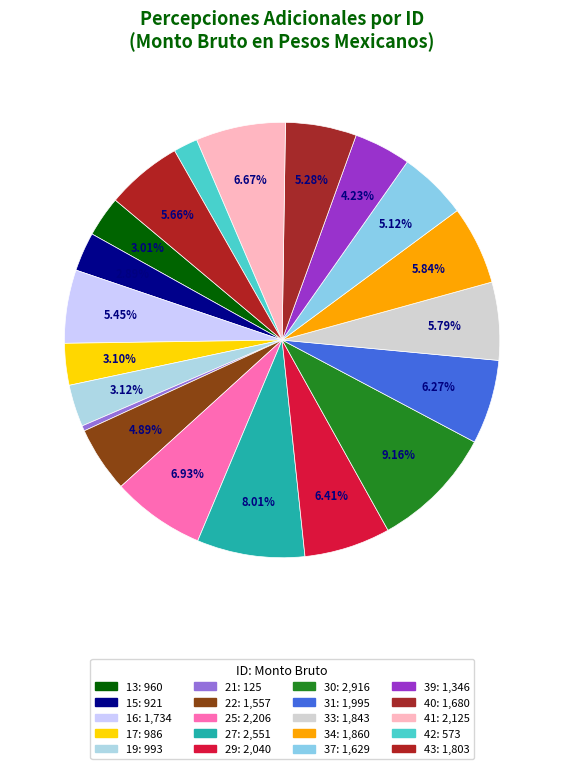

The 40 slice represents 5% of the pie. True or false?

True